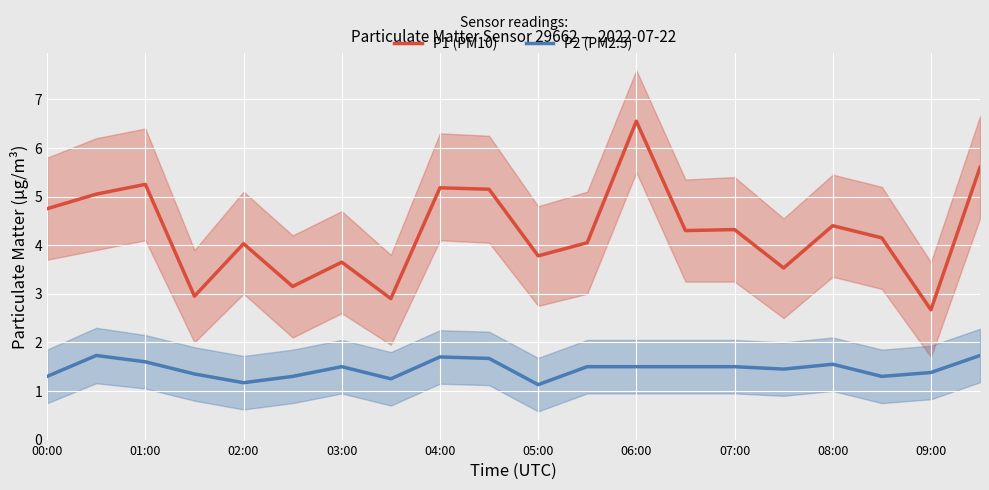

True or false: P2 (PM2.5) and P1 (PM10) intersect in this chart.

False